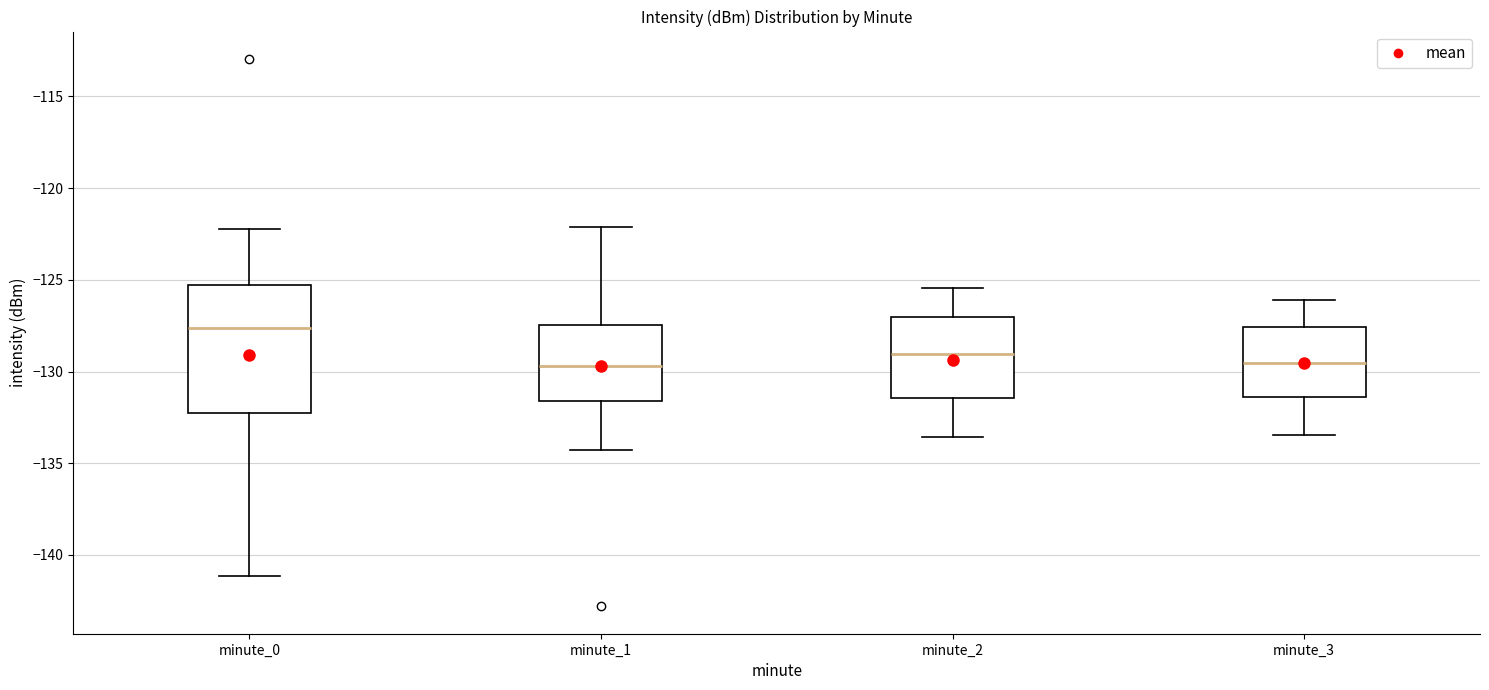

Reading left to right, read every box against the y-axis: the position of its median line, the range the box covers, and the ends of its whiskers. The values are not printed on the chart, so give them approximately, as read against the axis.

minute_0: median -127.5, box -132.5 to -125.5, whiskers -141.0 to -122.0
minute_1: median -129.5, box -131.5 to -127.5, whiskers -134.5 to -122.0
minute_2: median -129.0, box -131.5 to -127.0, whiskers -133.5 to -125.5
minute_3: median -129.5, box -131.5 to -127.5, whiskers -133.5 to -126.0